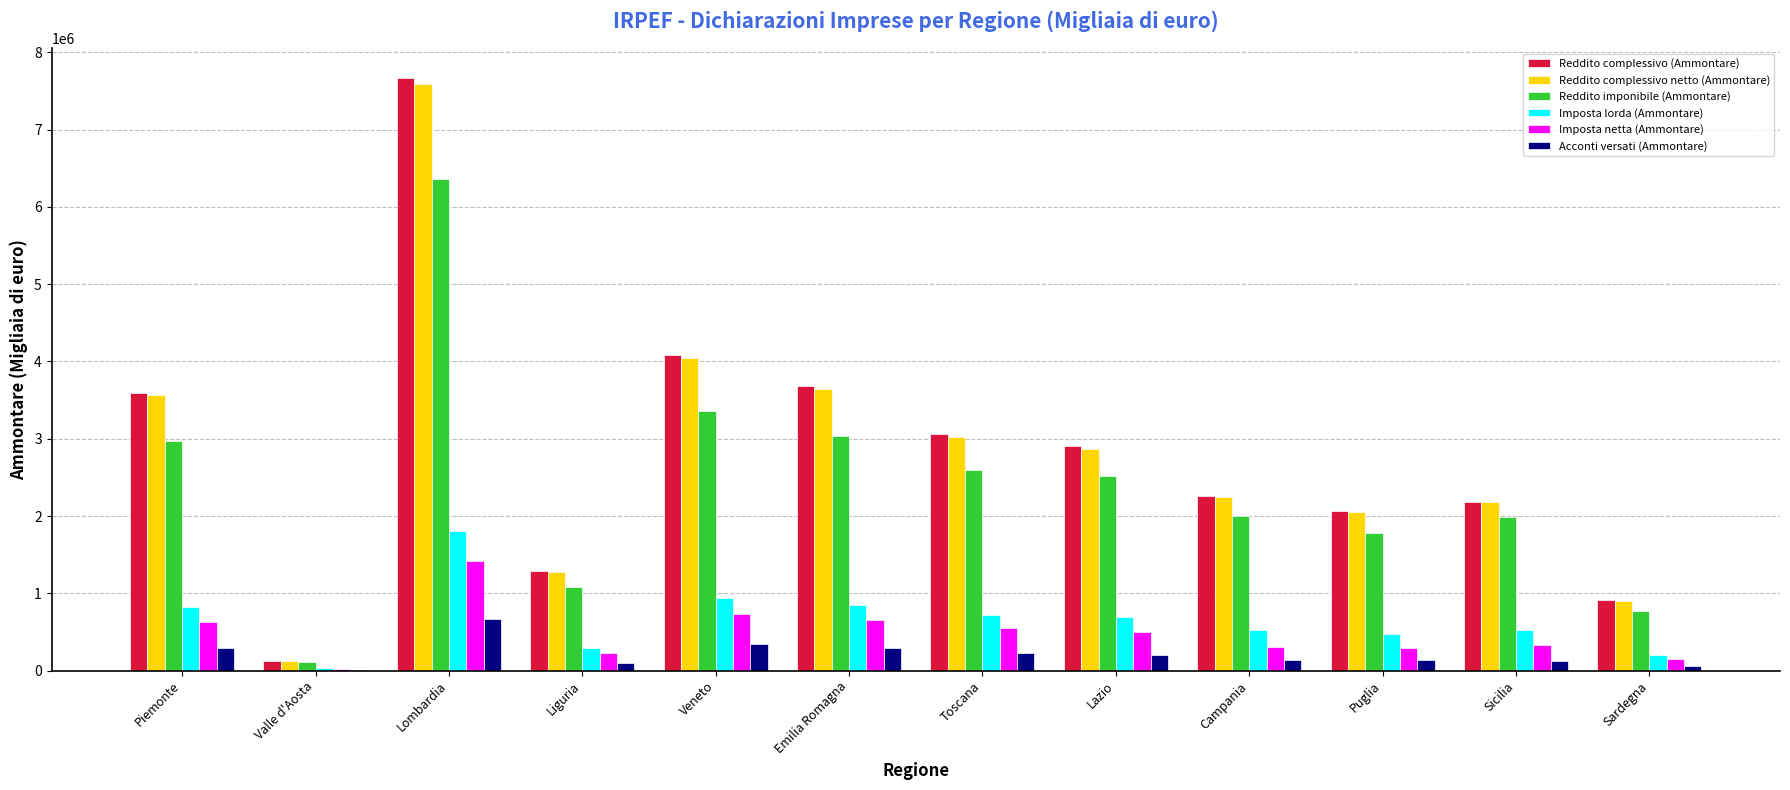

Is it true that Acconti versati (Ammontare) equals 225021 at Toscana?

True